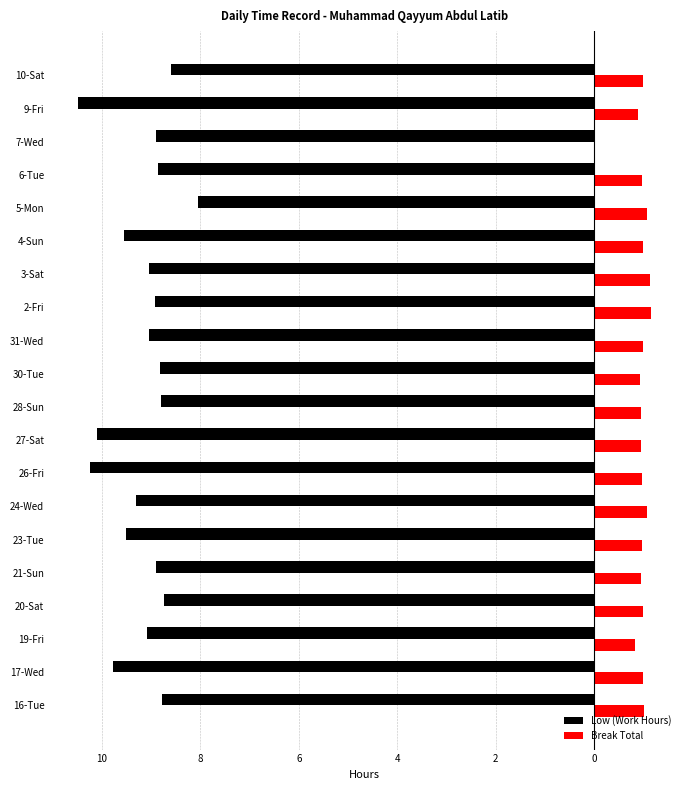

What are all the series names shown in the legend?

Low (Work Hours), Break Total